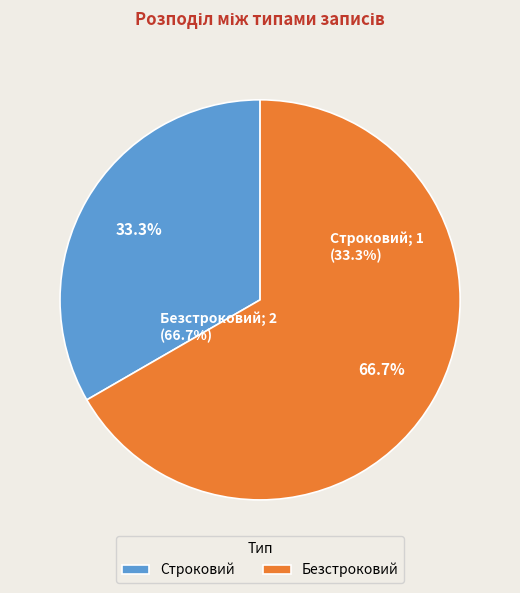

The Строковий slice represents 33% of the pie. True or false?

True